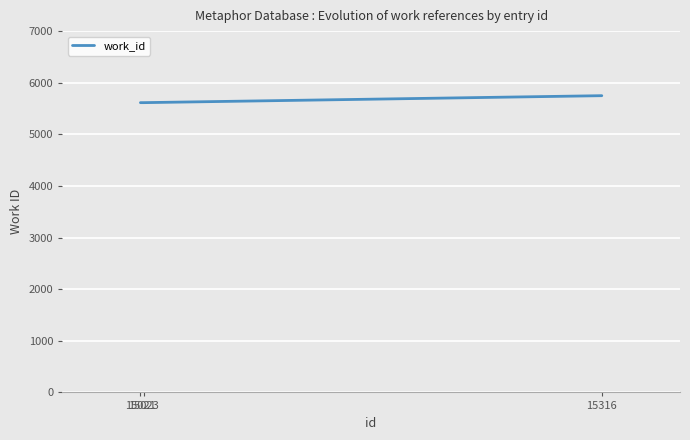

How many distinct data groups are displayed?

1